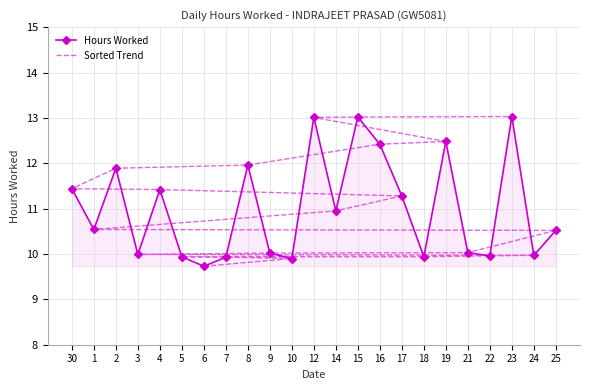

At which category does Hours Worked reach its first local valley?

1